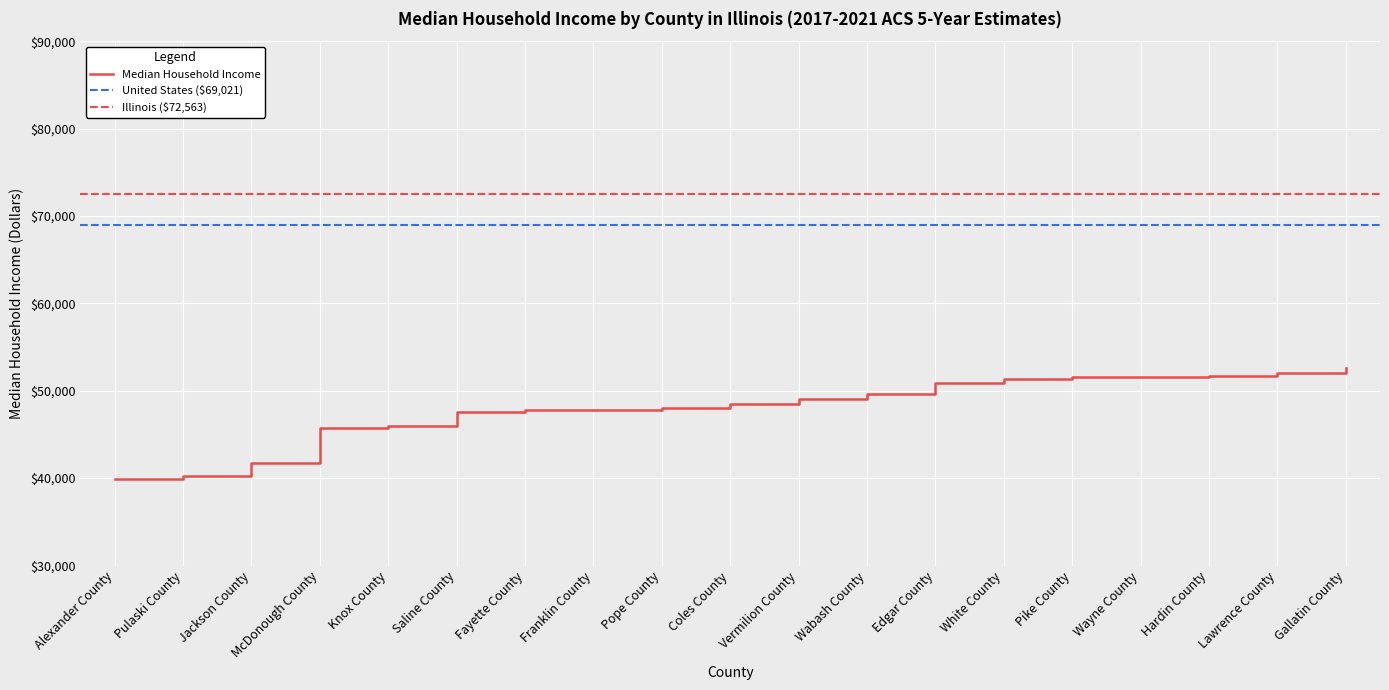

What is the label of the 1st point from the right?

Gallatin County